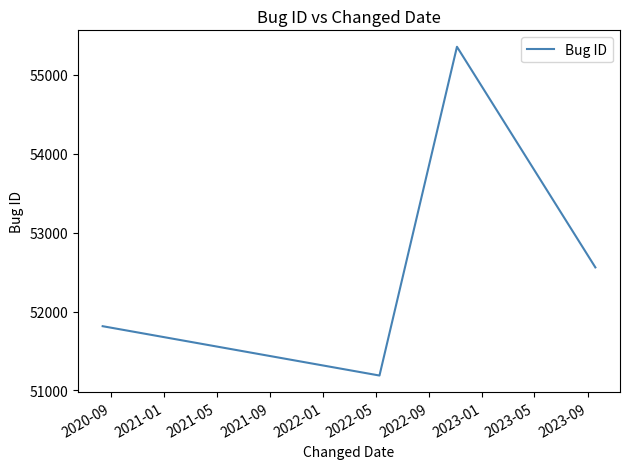

What is the greatest value displayed?

55354